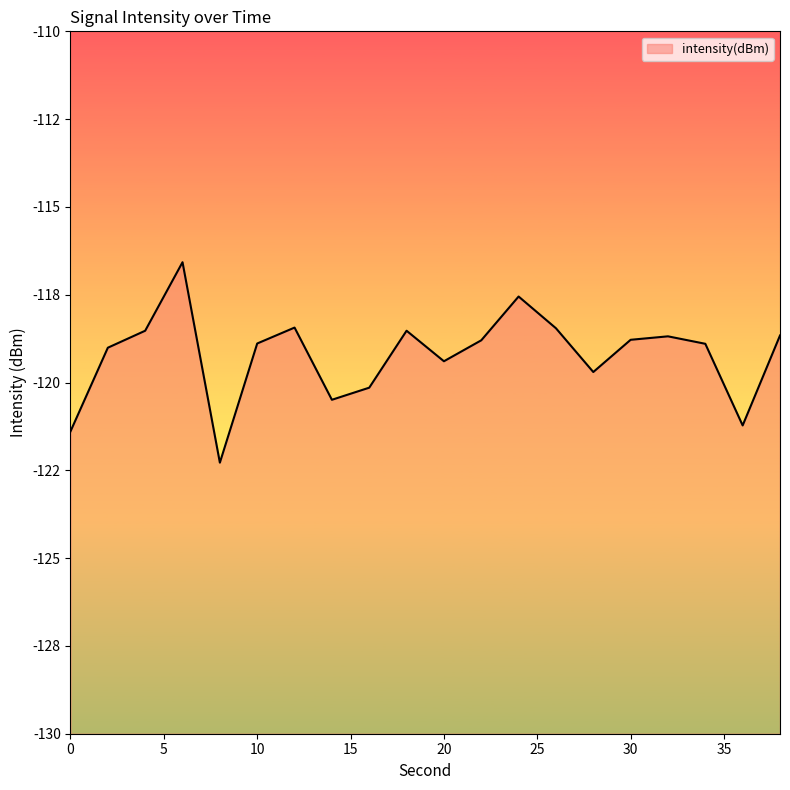

What is the value of the 11th point from the left?

-119.4